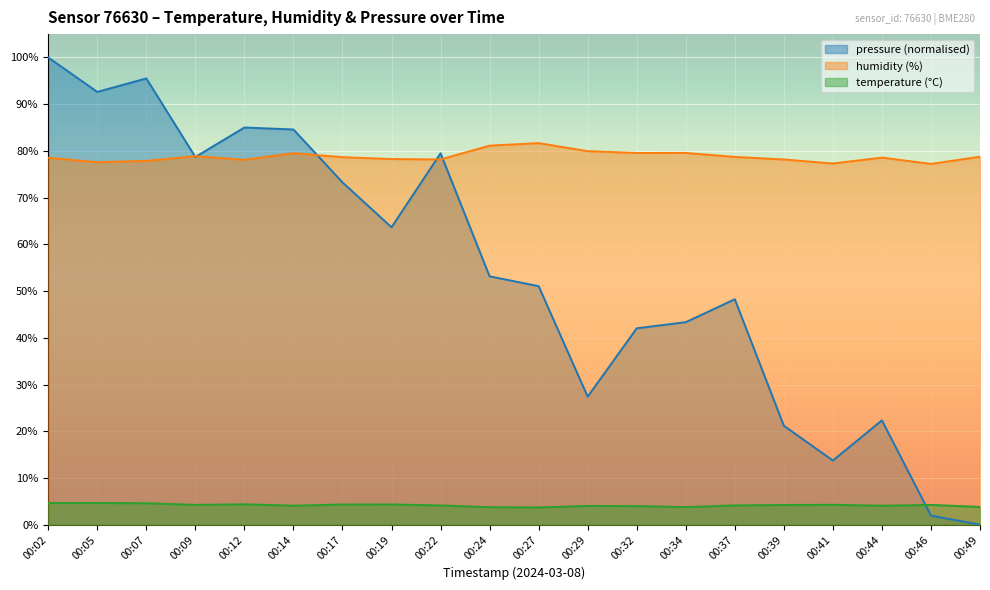

True or false: pressure_norm has a value of 22.3 at 00:44.

True